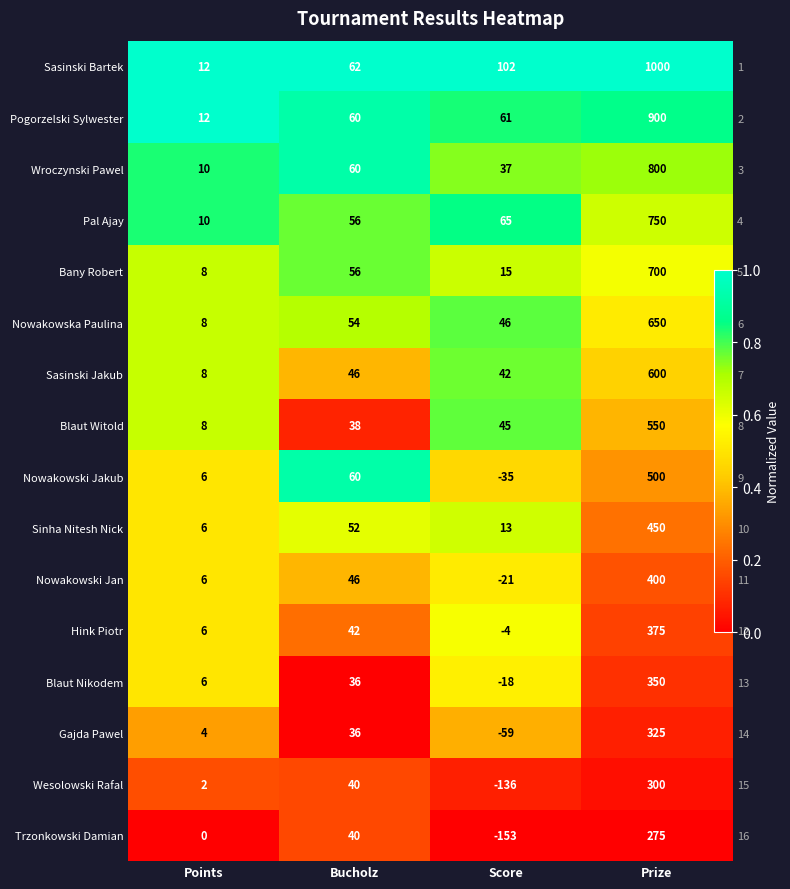

The value of Nowakowski Jakub at Score is 0.5. True or false?

True